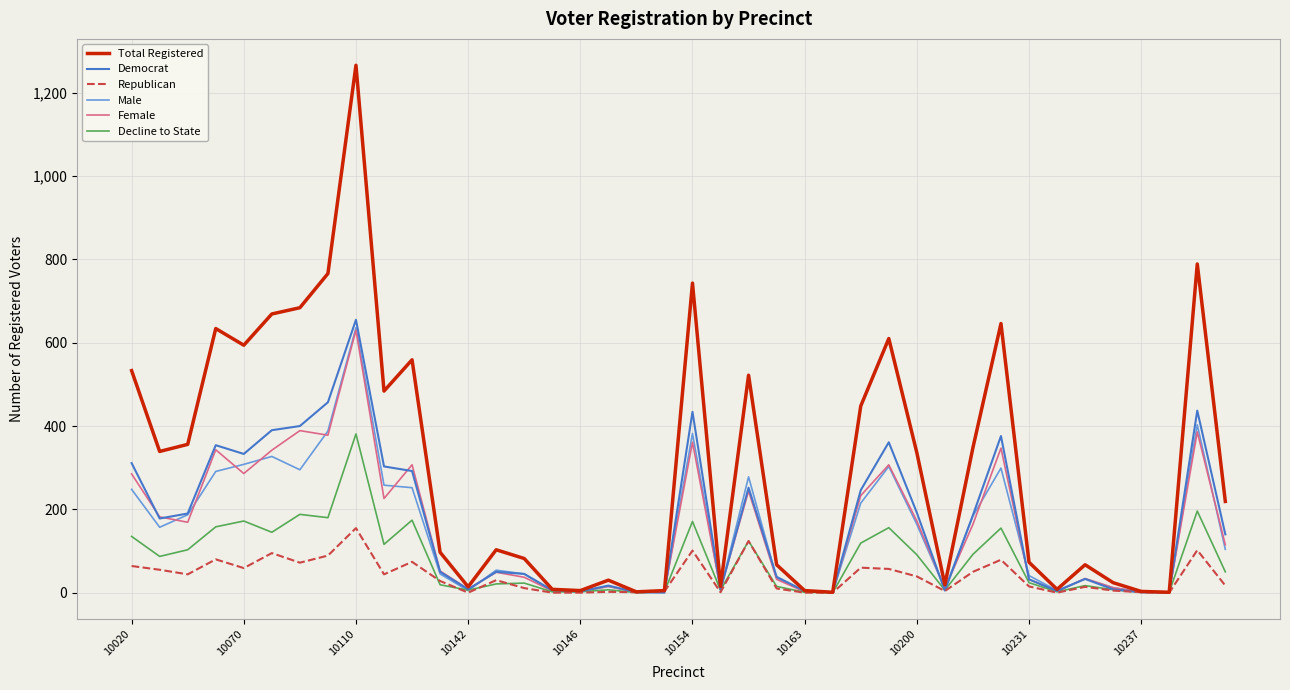

Which series has the largest total across all categories?

Total Registered